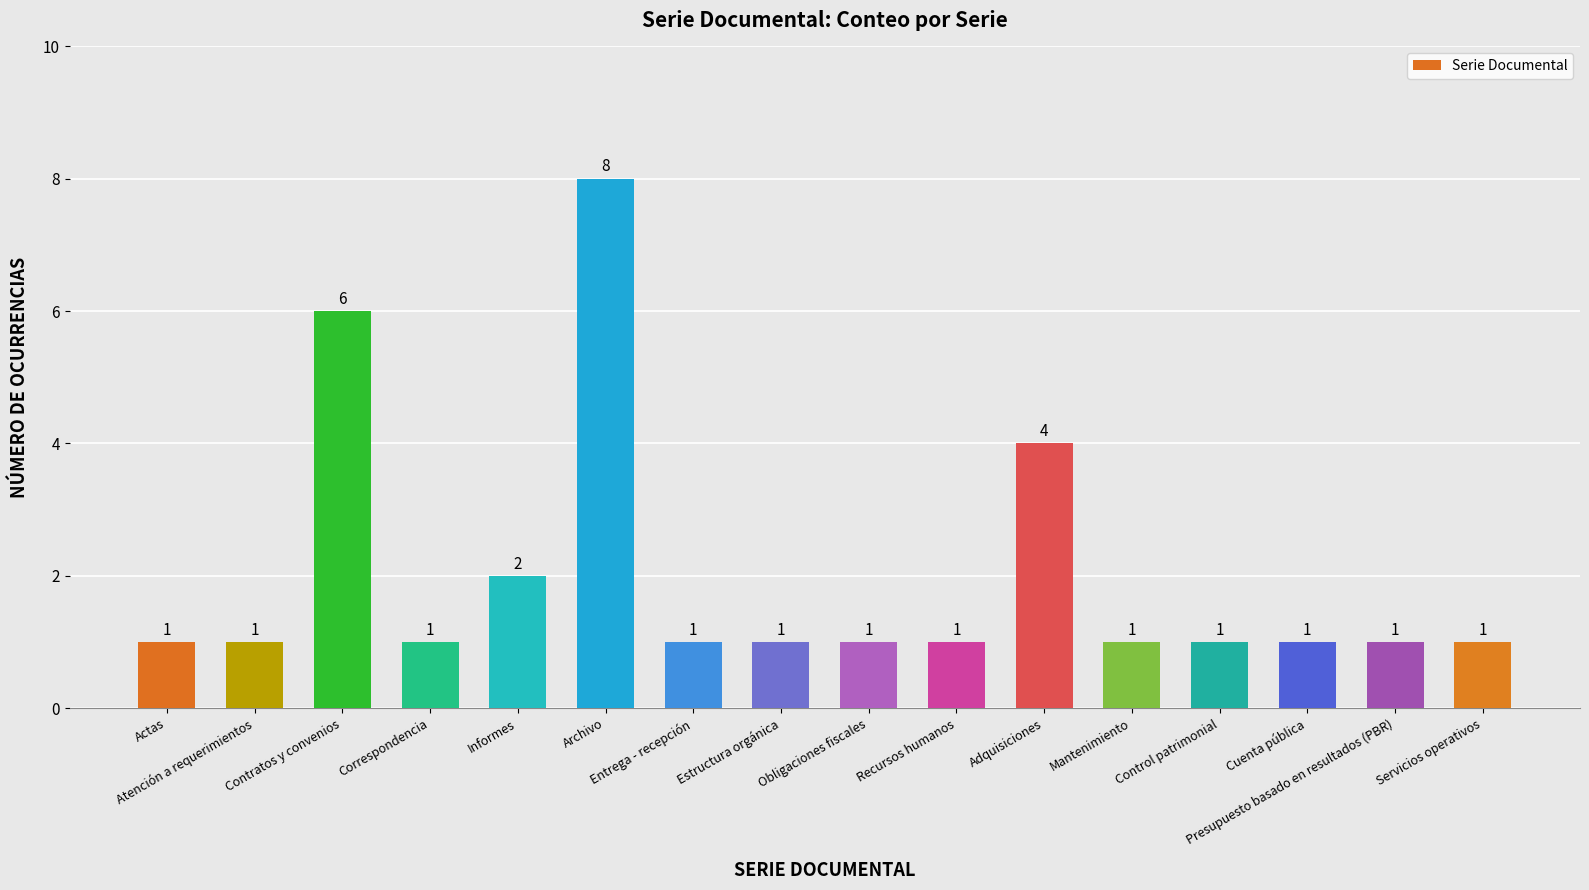

Reading left to right, extract all data points from this chart.

1	1	6	1	2	8	1	1	1	1	4	1	1	1	1	1